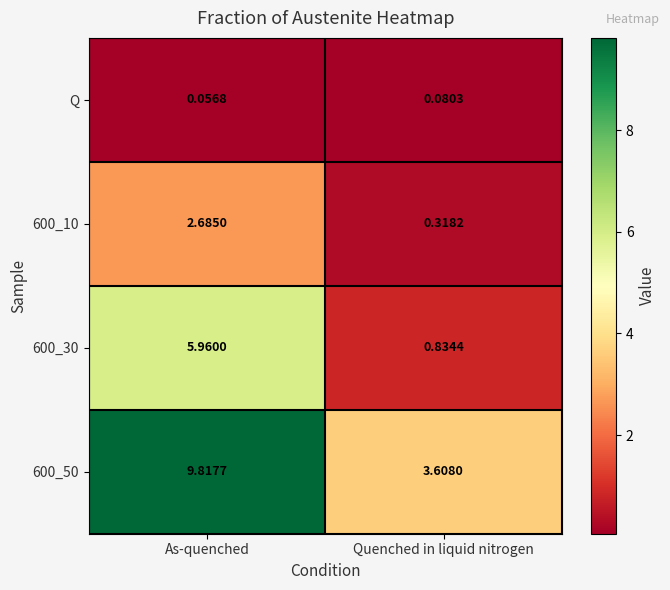

At which label does 600_10 first exceed 2?

As-quenched